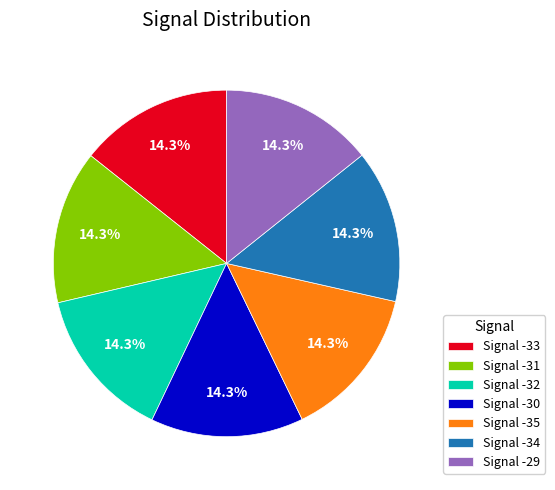

To the nearest percent, what percentage of the pie is Signal -35?

14%